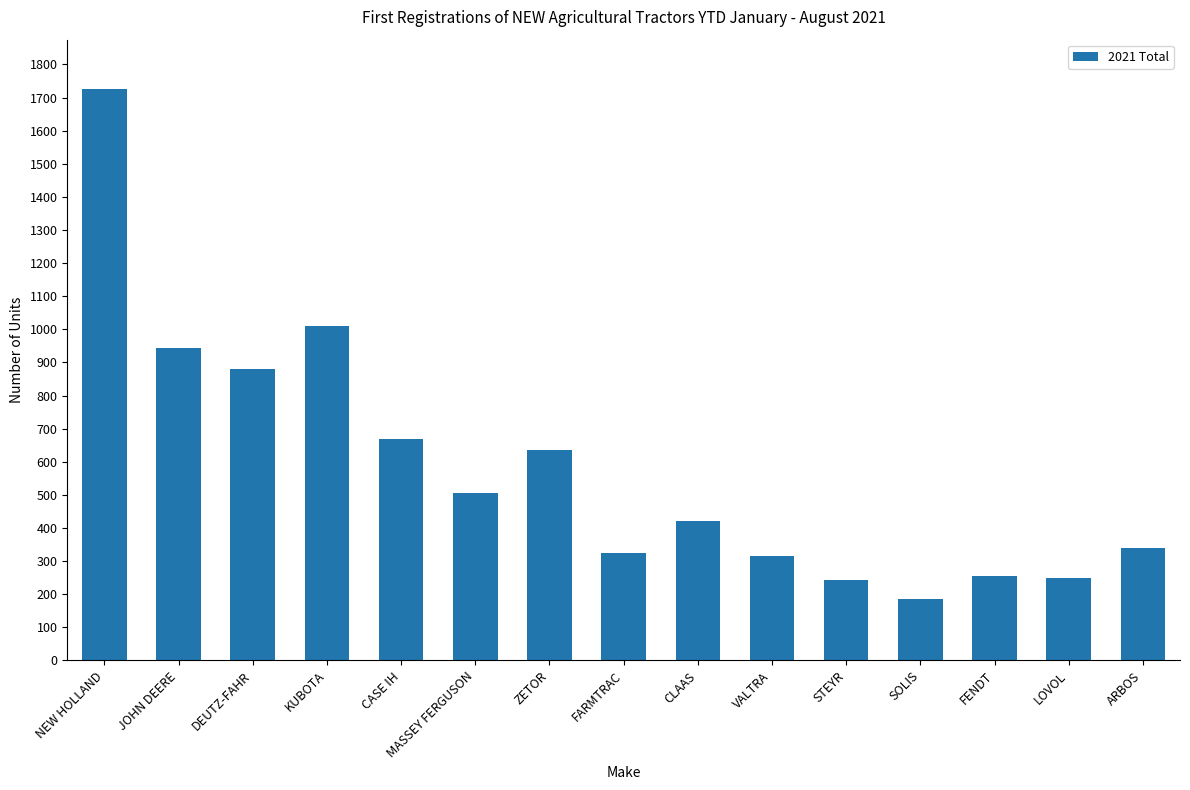

How many distinct data groups are displayed?

1